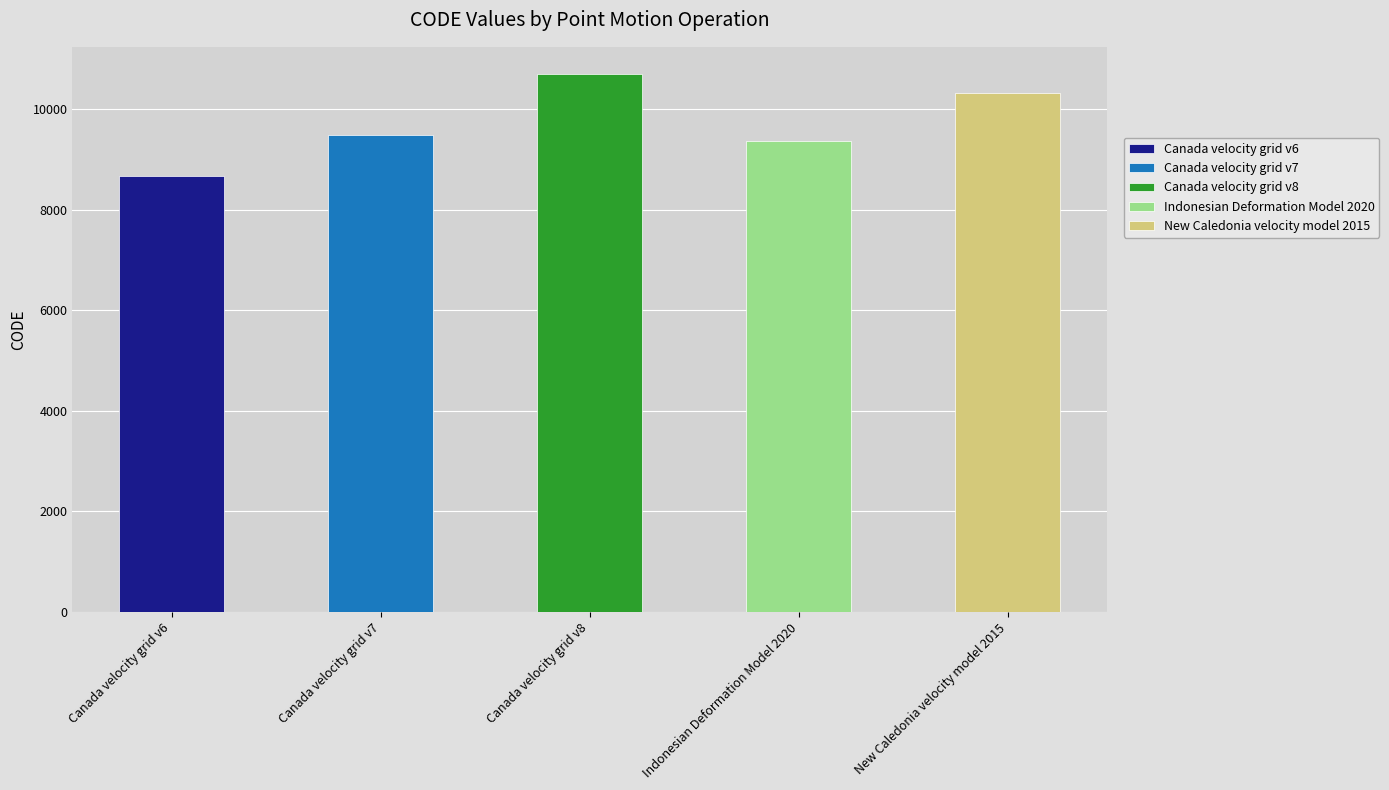

Is it true that the value at Canada velocity grid v8 is 10707?

True